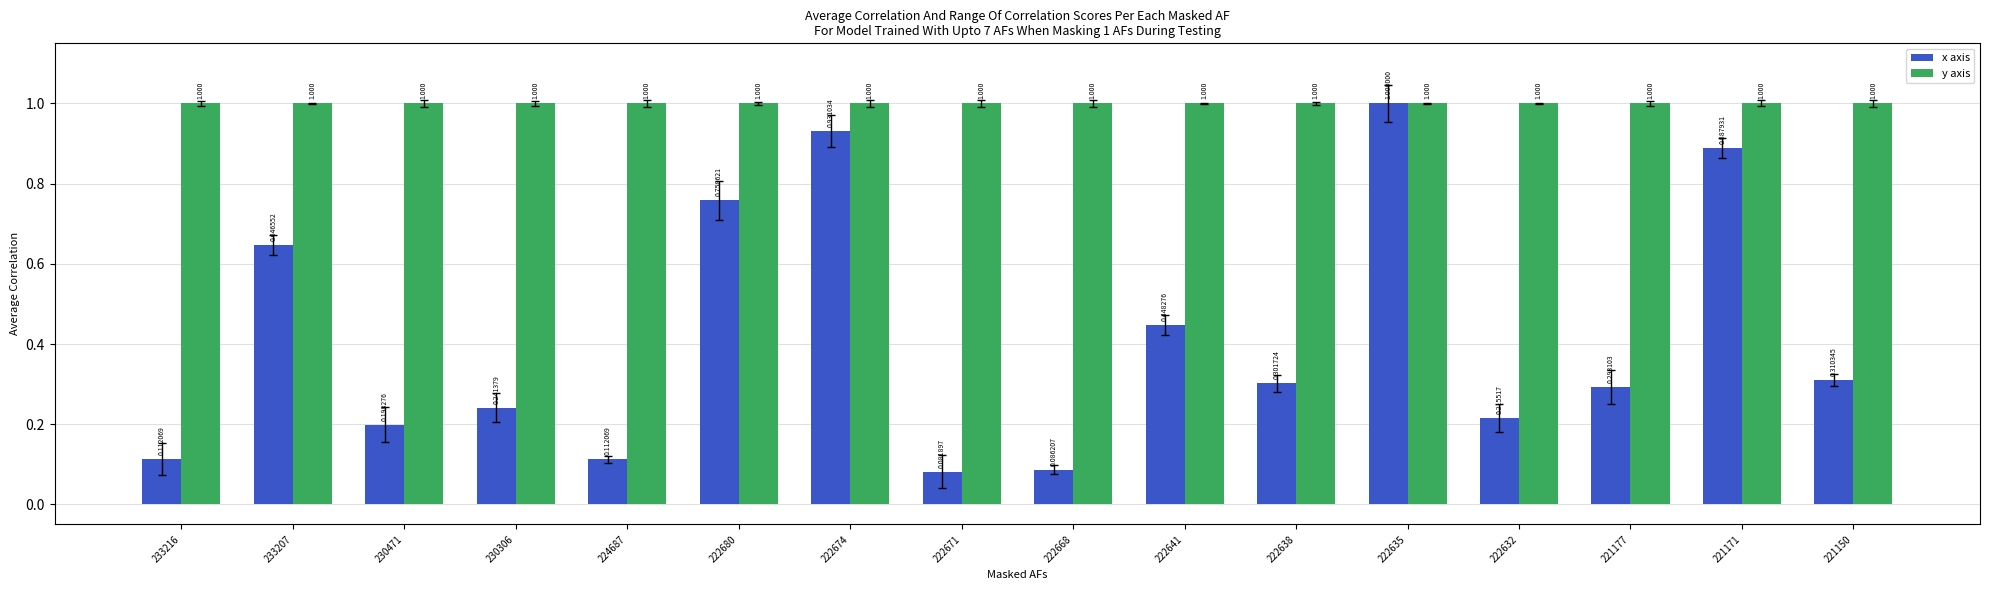

Count the number of data series in this chart.

2